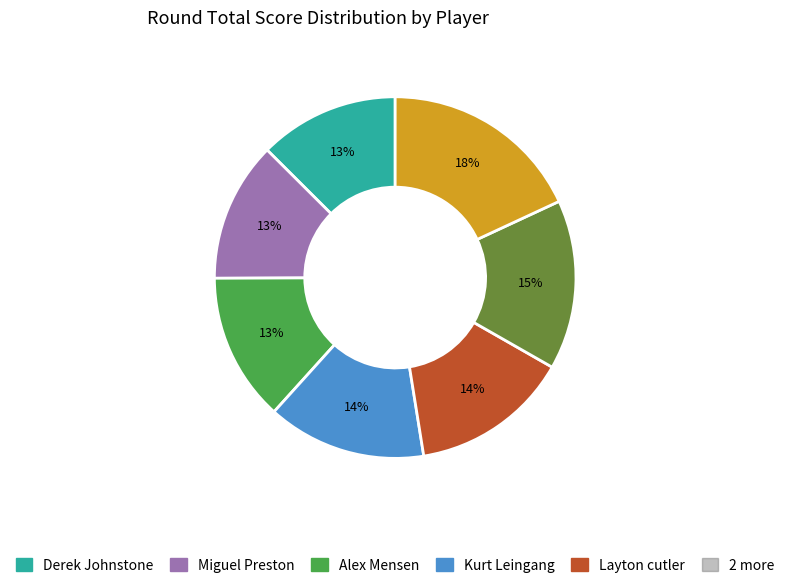

To the nearest percent, what is the average slice percentage?

14%